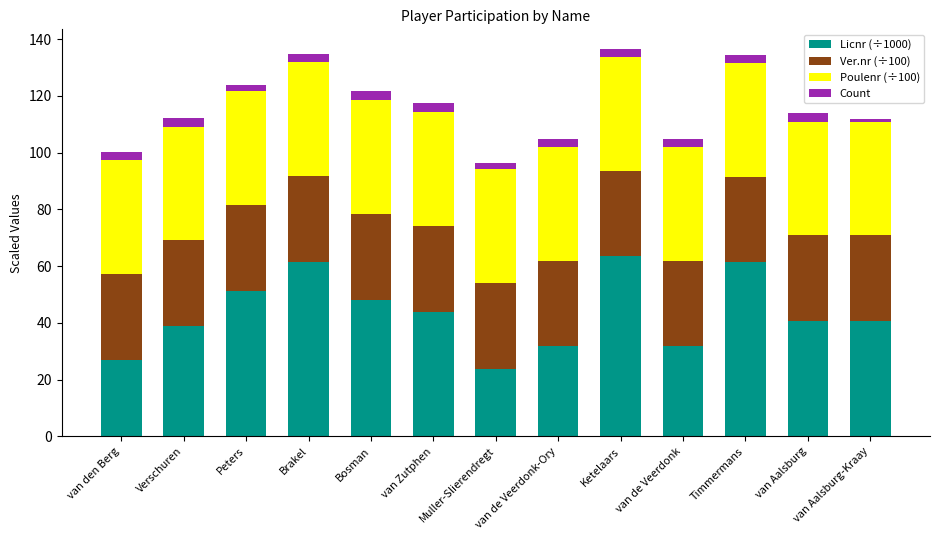

Are the bars horizontal?

No